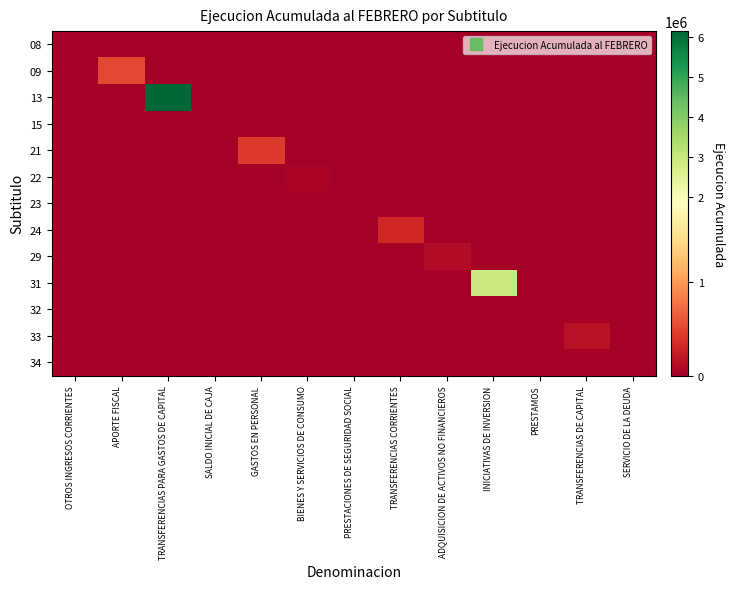

Which series has the largest total across all categories?

13